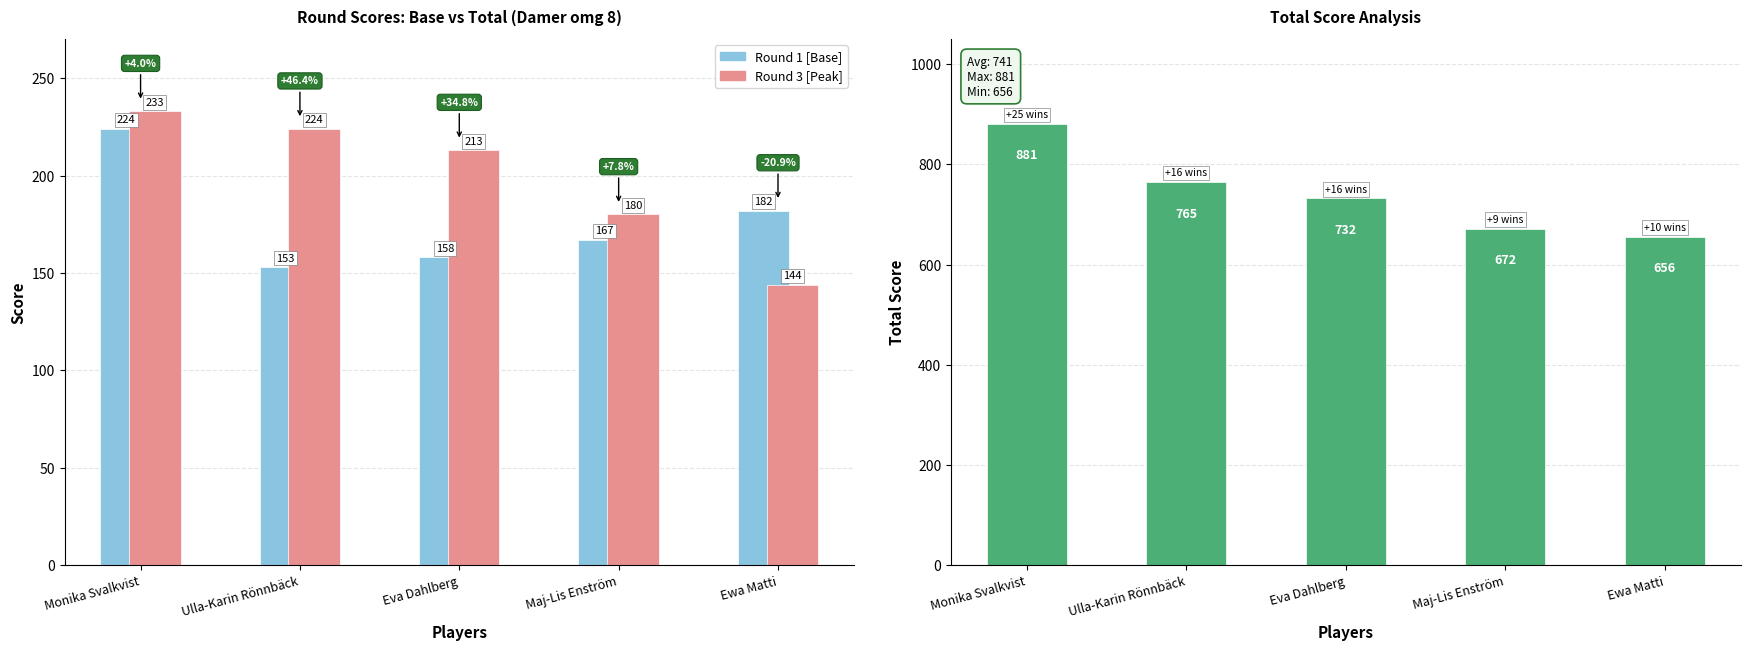

Read the Total Score value at Ewa Matti, to the nearest 10.

660